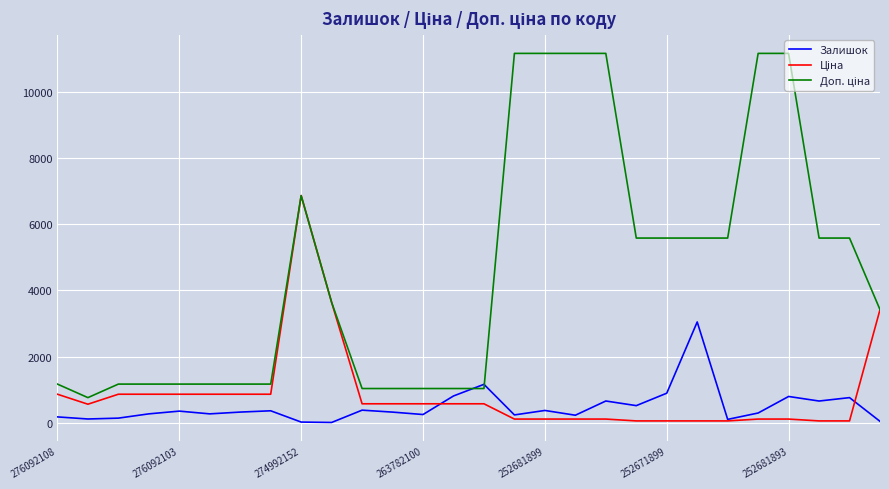

What is the greatest value displayed?

11169.0